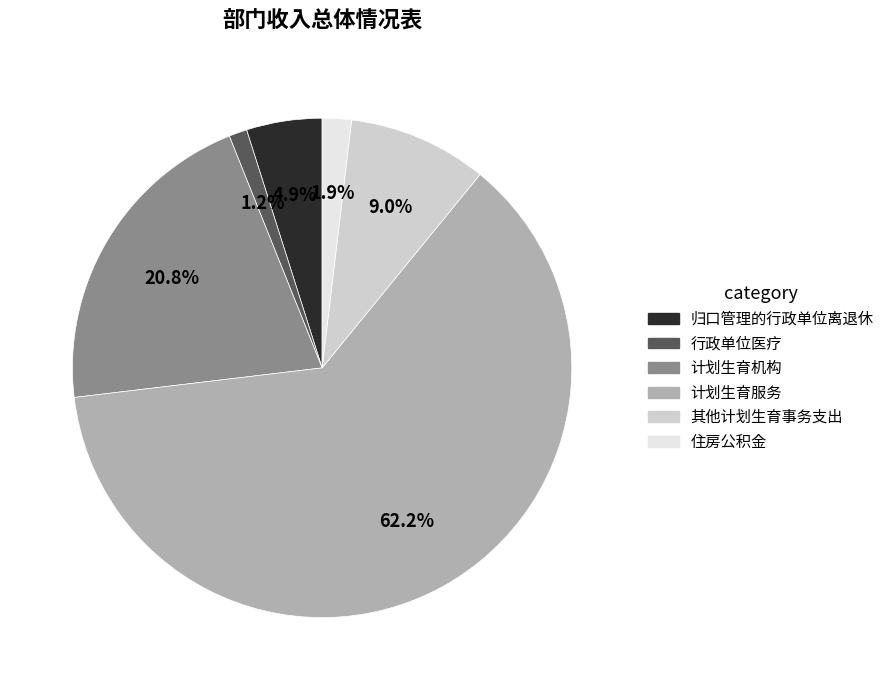

What is the smallest slice in the pie chart?

行政单位医疗